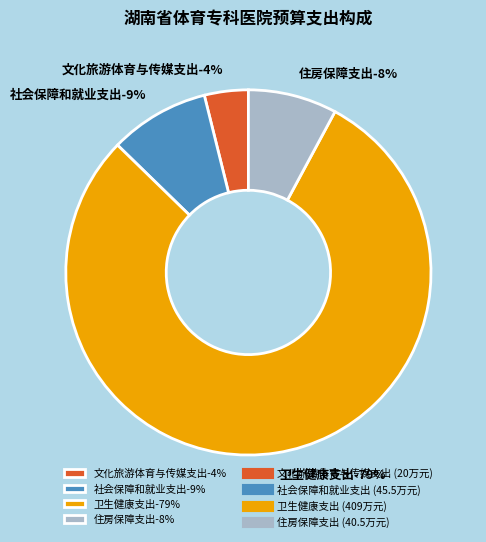

To the nearest percent, what percentage of the pie is 卫生健康支出?

79%